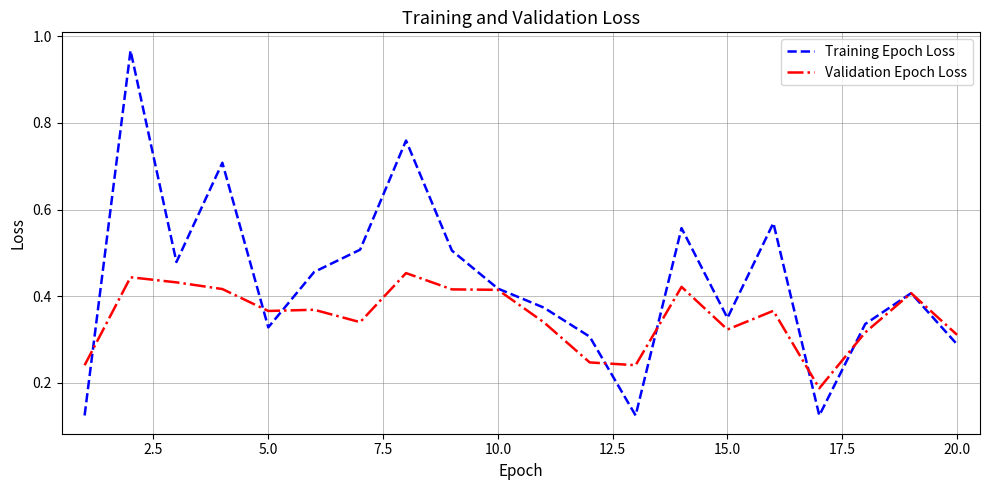

List the series in order of their overall mean, highest first.

Training Epoch Loss, Validation Epoch Loss